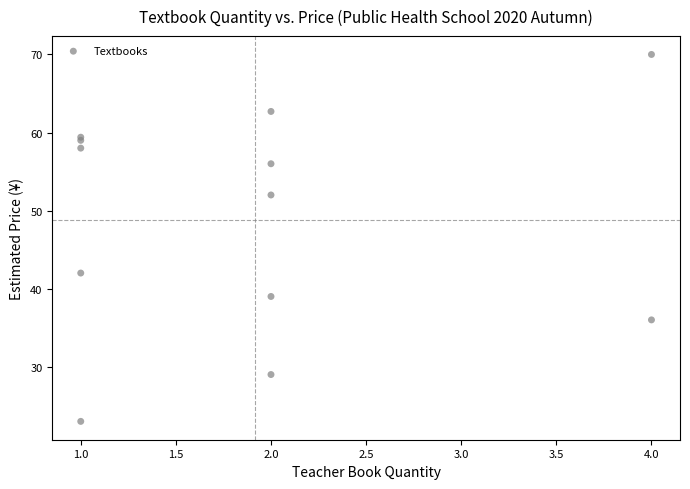

What Y value in the scatter plot is closest to 46?

42.0